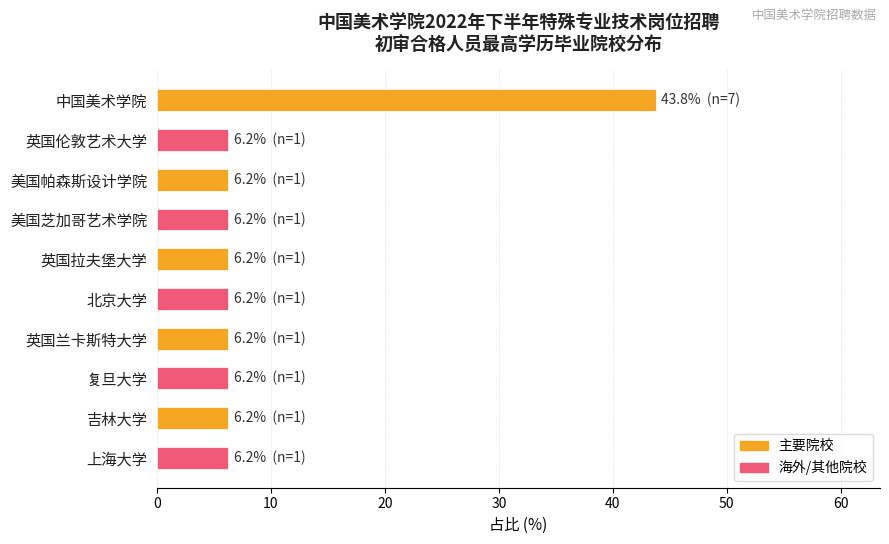

At which category does the chart reach its peak across all series?

中国美术学院